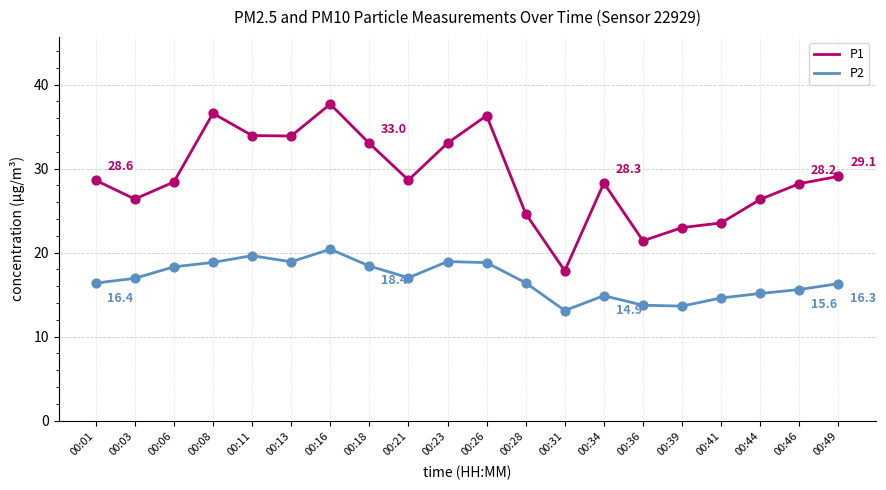

What are all the series names shown in the legend?

P1, P2